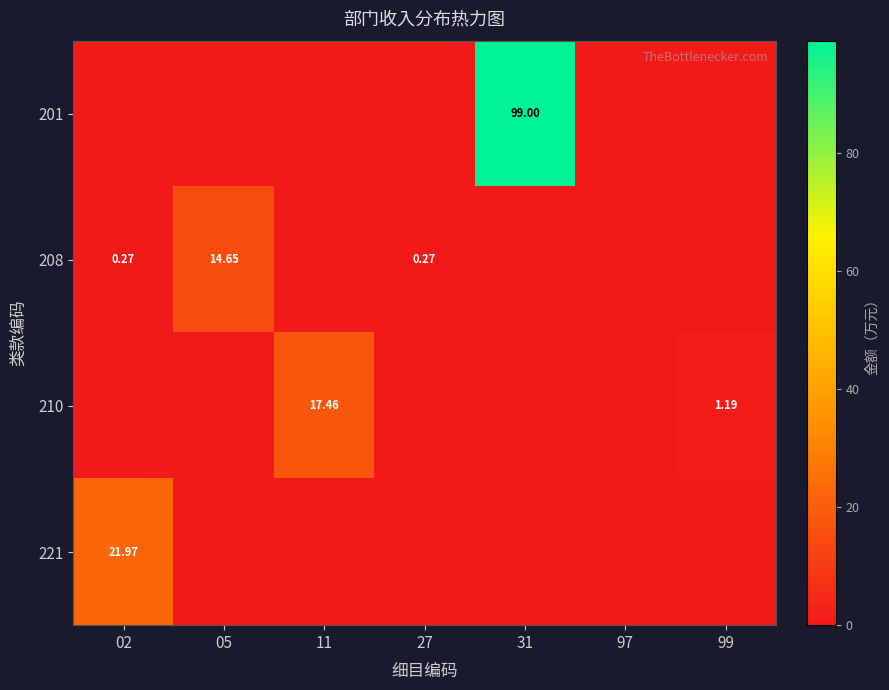

What is the difference between the 210 values at 11 and 05?

17.5